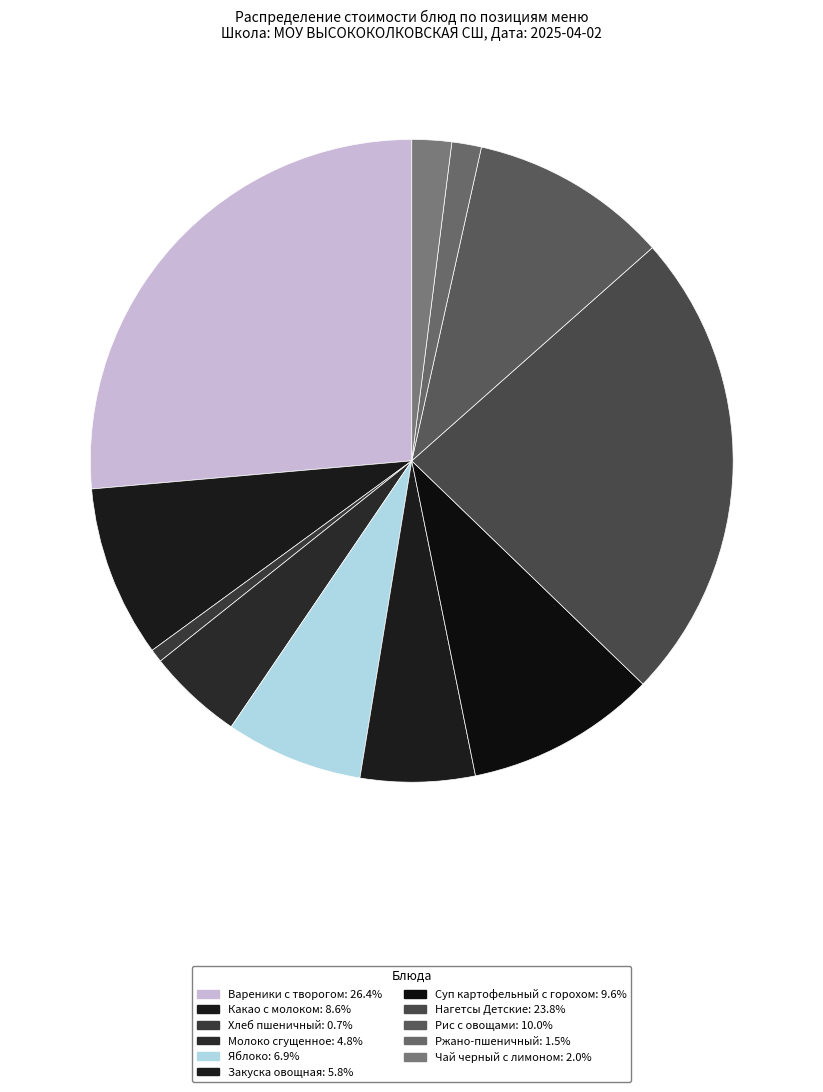

How many slices are in this pie chart?

11